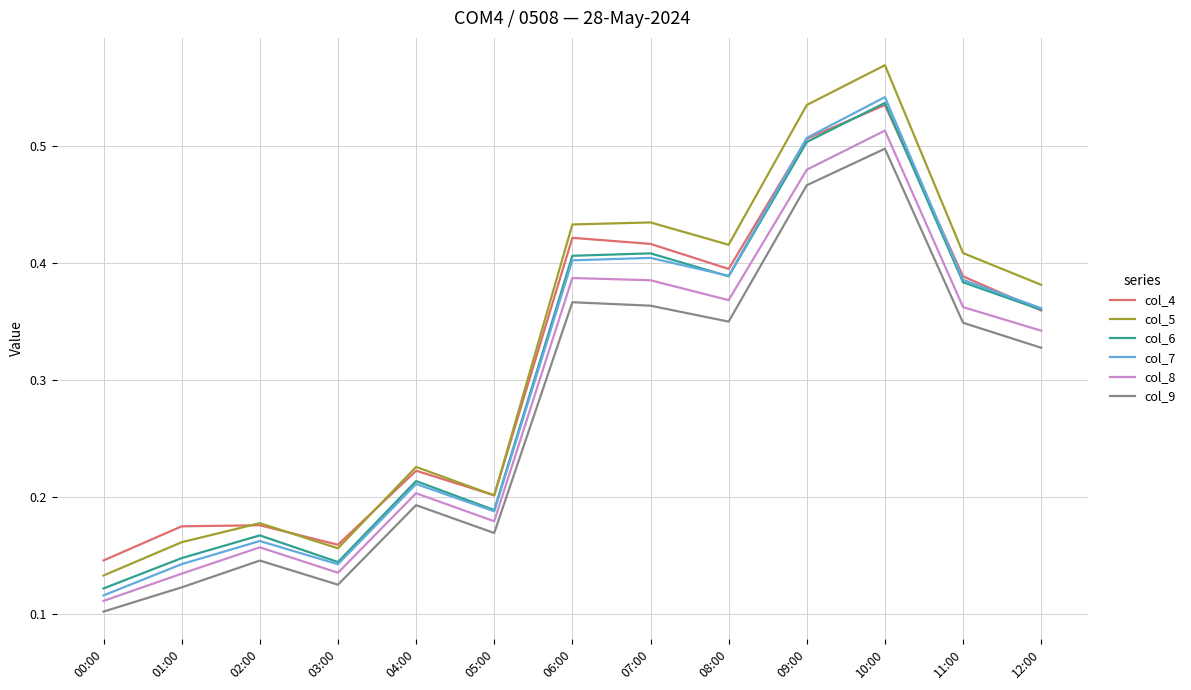

Rank the series at 01:00 from highest to lowest value.

col_4, col_5, col_6, col_7, col_8, col_9